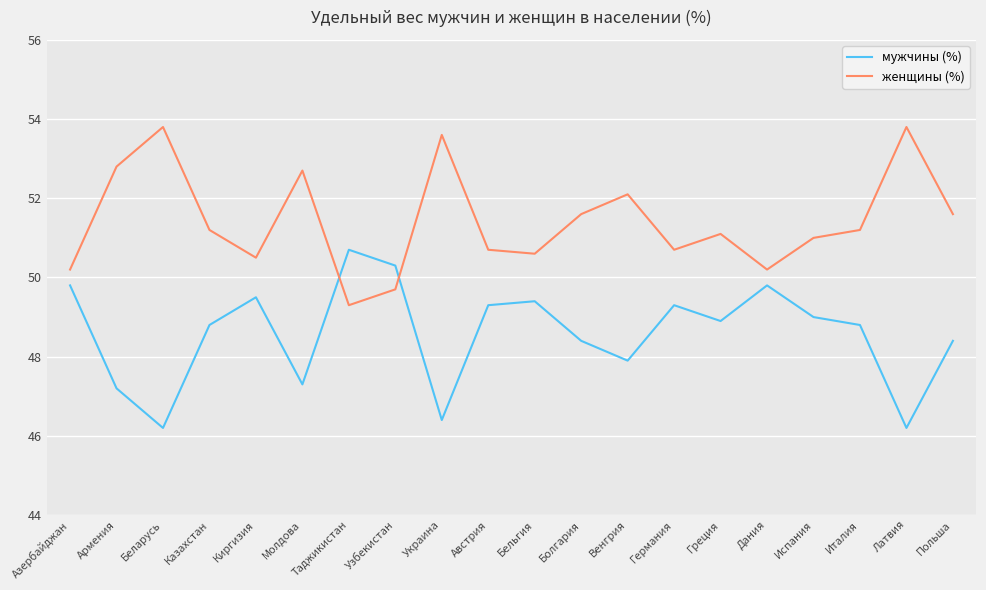

At how many categories does at least one series exceed 52?

6